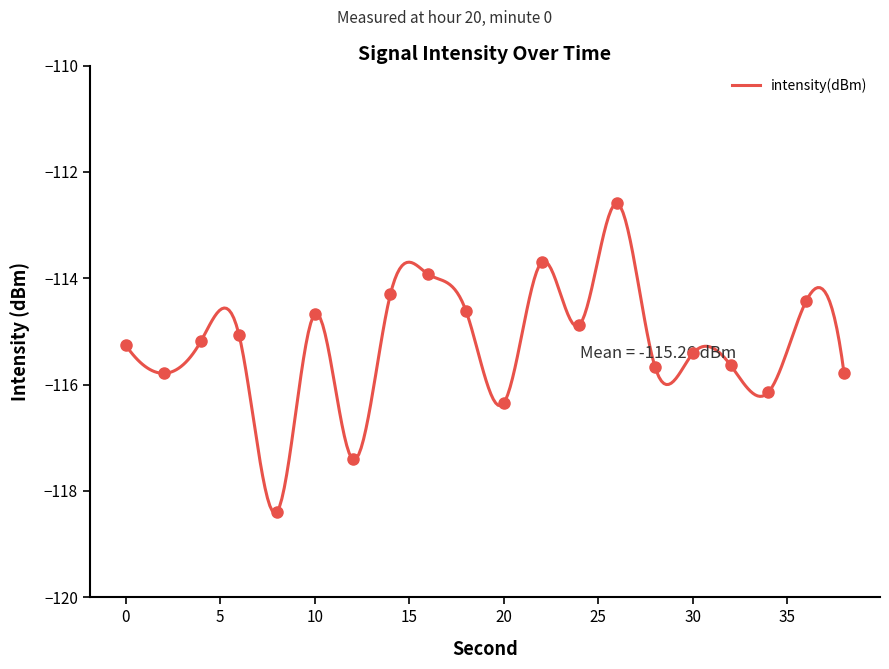

What is the difference between the values at 32 and 10?

1.0